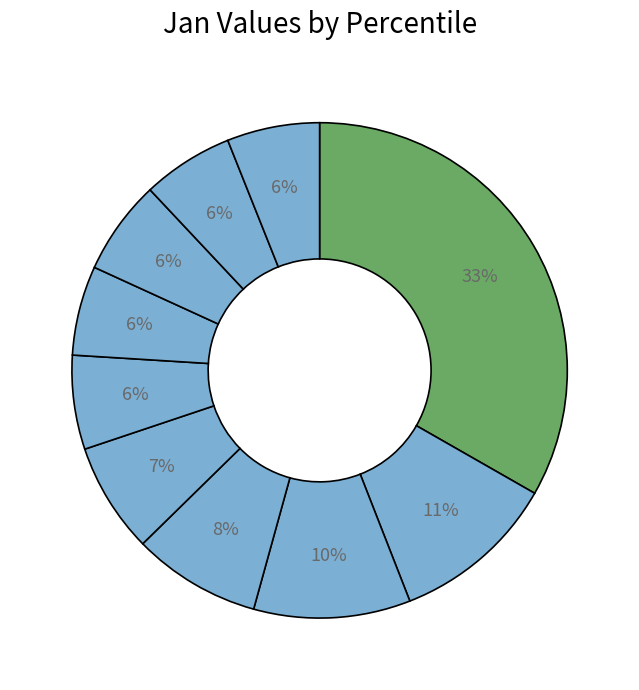

How many slices are in this pie chart?

10